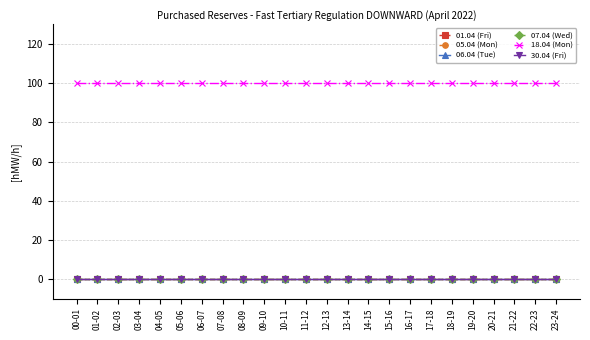

True or false: 18.04 (Mon) has a value of 161 at 12-13.

False